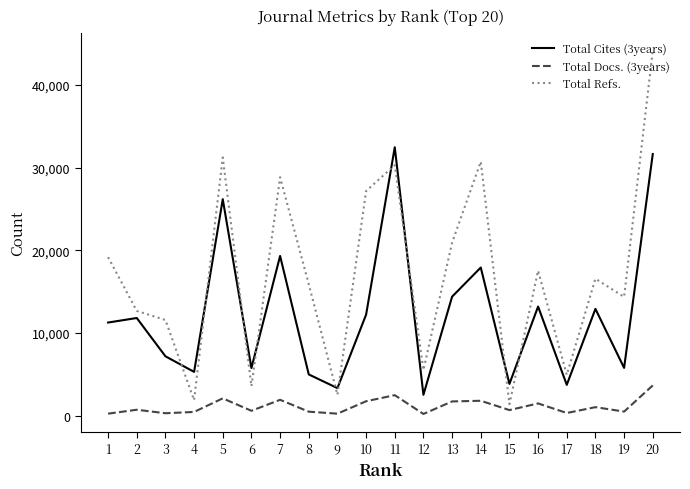

What is the greatest value displayed?

44124